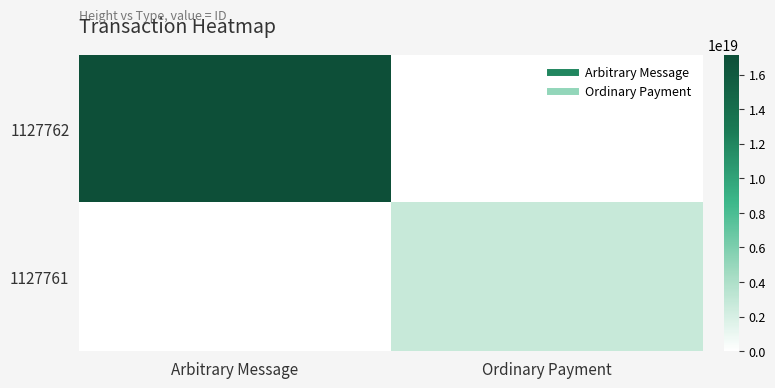

Reading left to right, list all the values displayed in this chart.

1127762: Arbitrary Message=17131430812510713856	Ordinary Payment=0
1127761: Arbitrary Message=0	Ordinary Payment=2749890445315576832